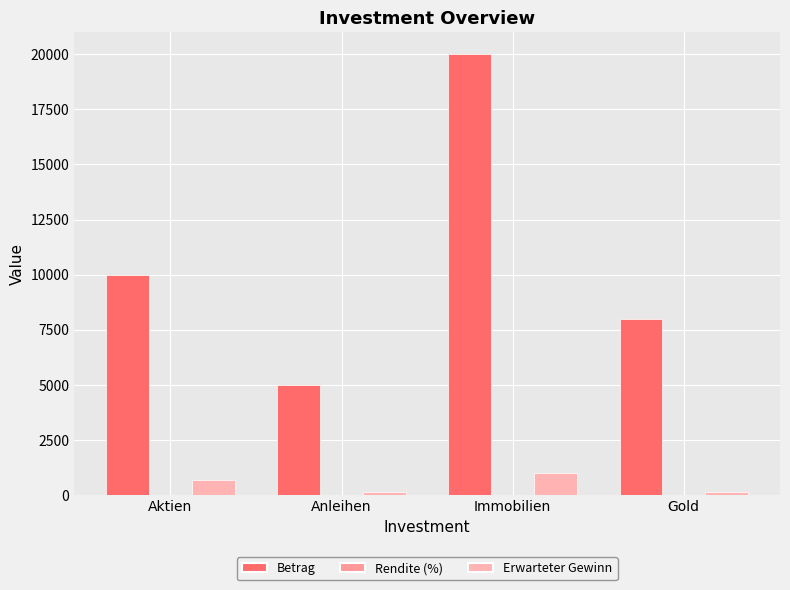

What is the label of the 2nd bar from the left?

Anleihen